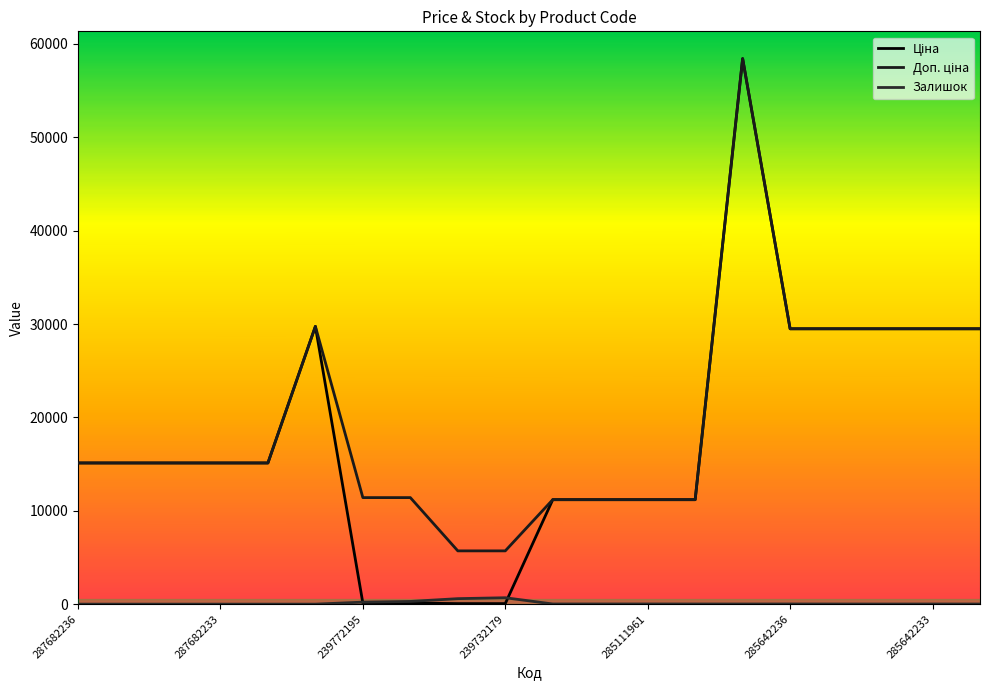

True or false: Залишок has more than 2 interior local peaks.

True